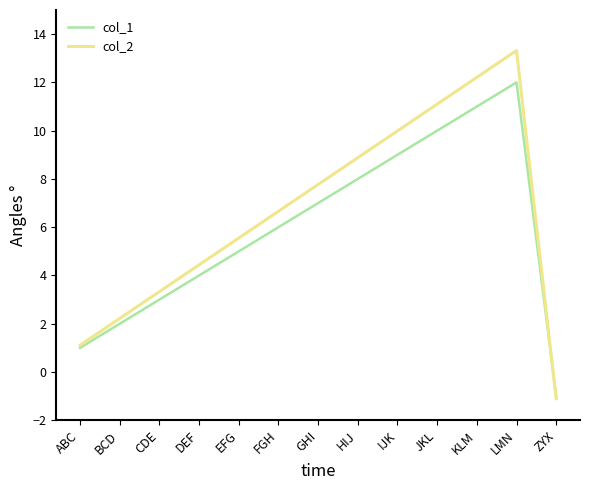

How many values in col_2 are below zero?

1